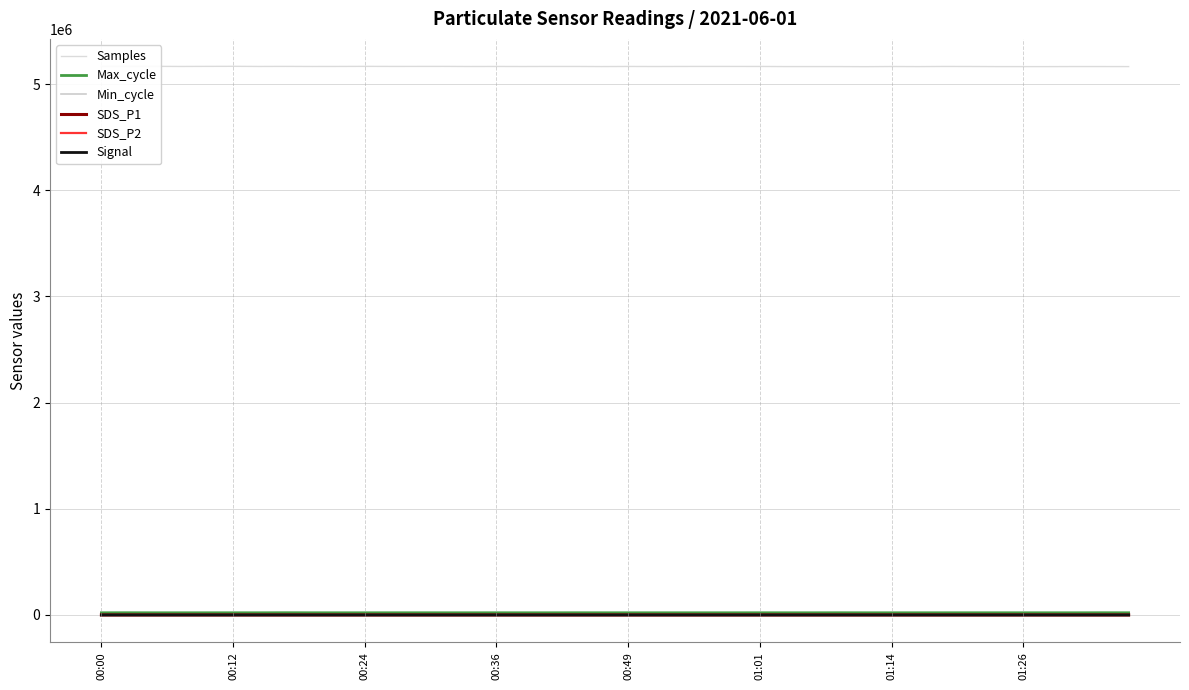

Which series has the largest total across all categories?

Samples